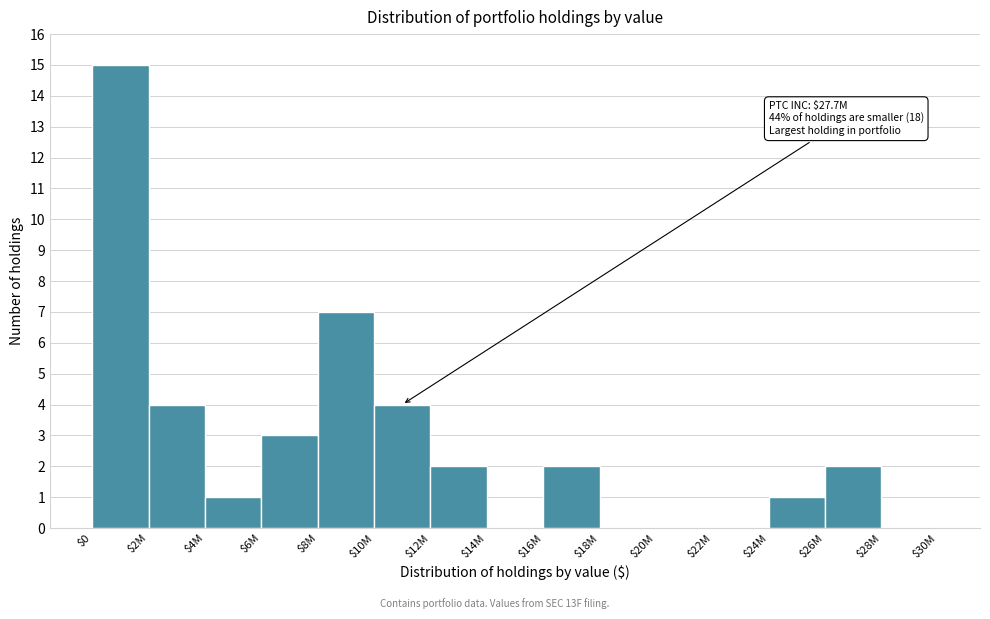

What is the greatest value displayed?

15